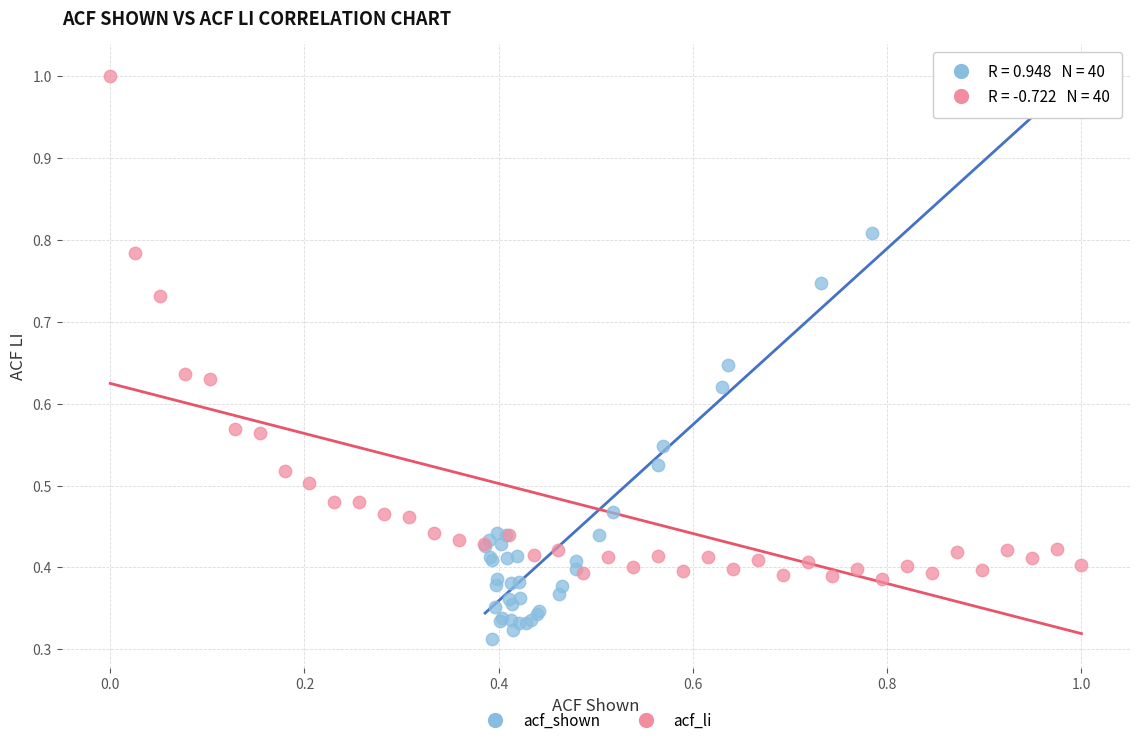

Which series has the largest Y range (max minus min)?

acf_shown